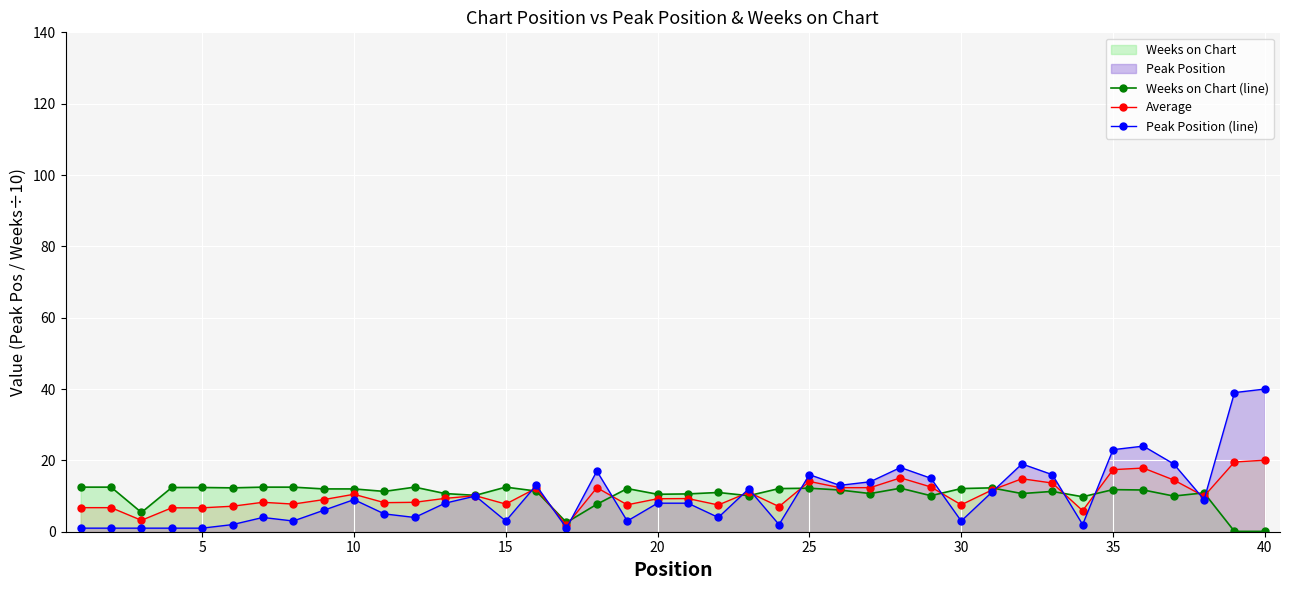

How many lines are shown in the chart?

3